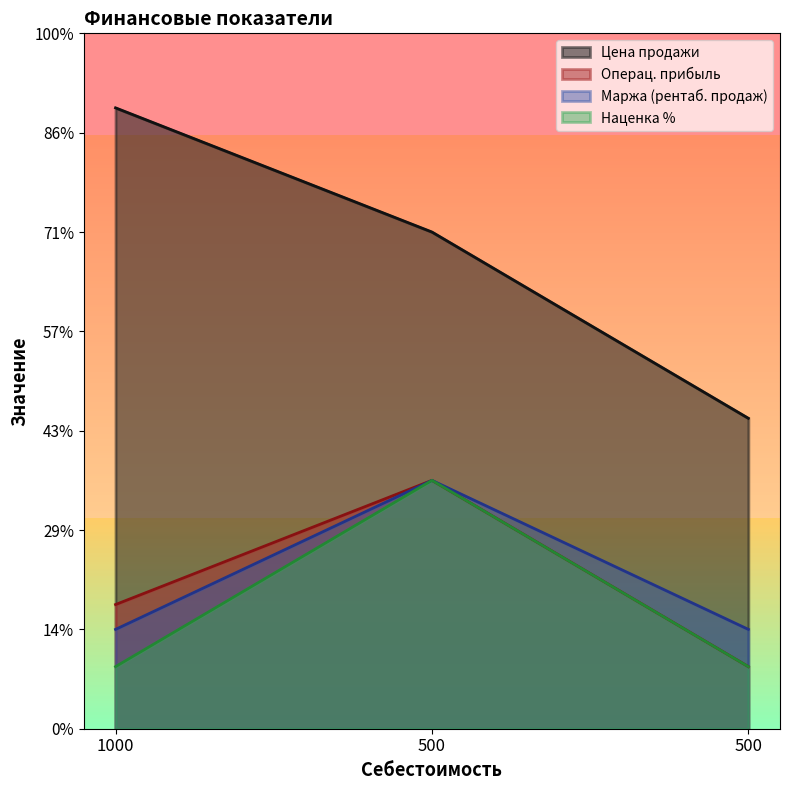

Reading left to right, extract all data points from this chart.

Цена продажи: 1000=1250	500=1000	500=625
Операц. прибыль: 1000=250	500=500	500=125
Маржа (рентаб. продаж): 1000=200	500=500	500=200
Наценка %: 1000=125	500=500	500=125